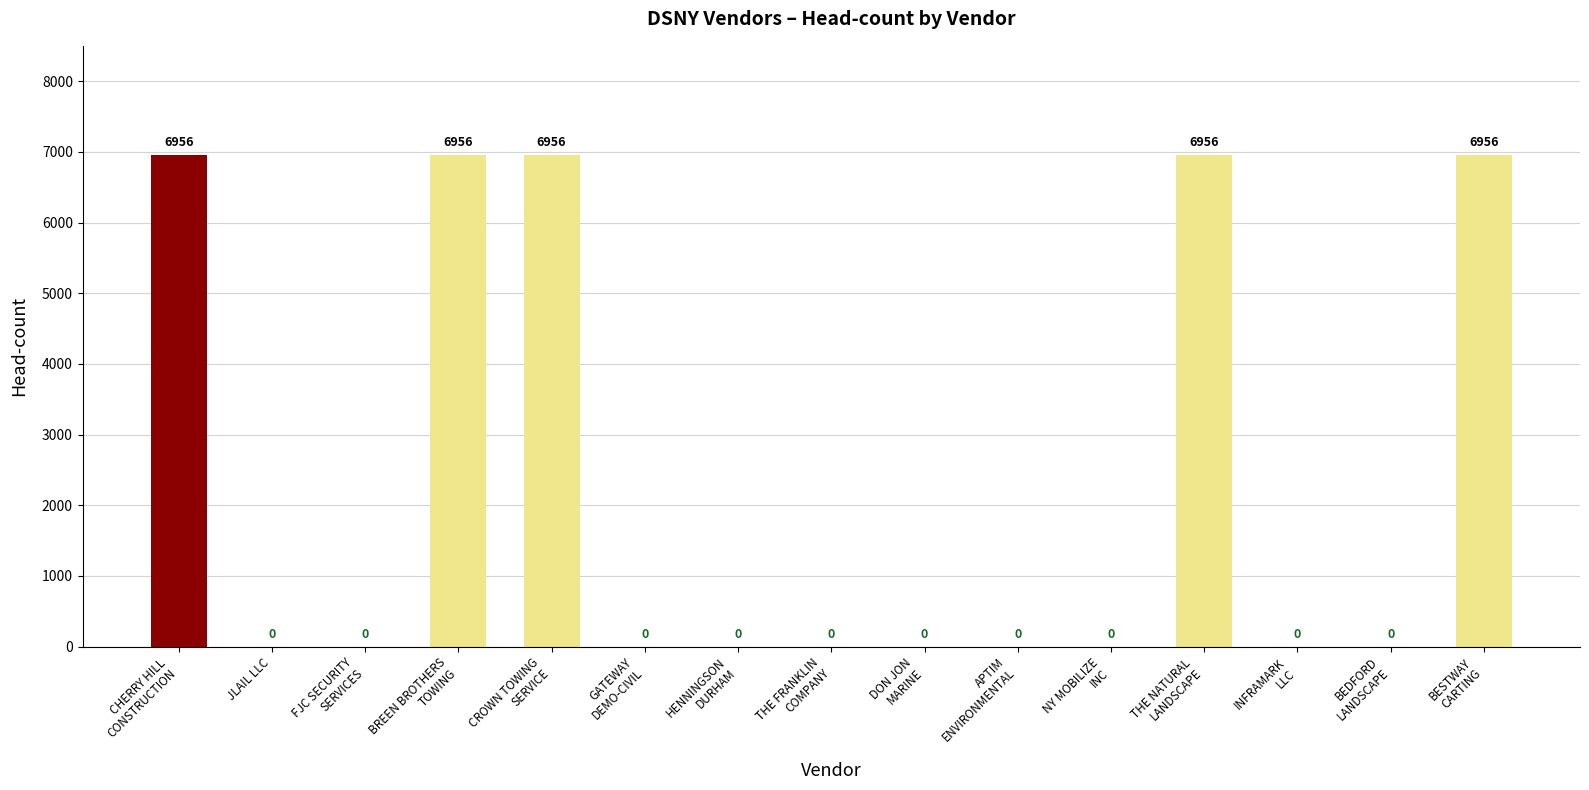

How many values are between 0 and 6956?

15